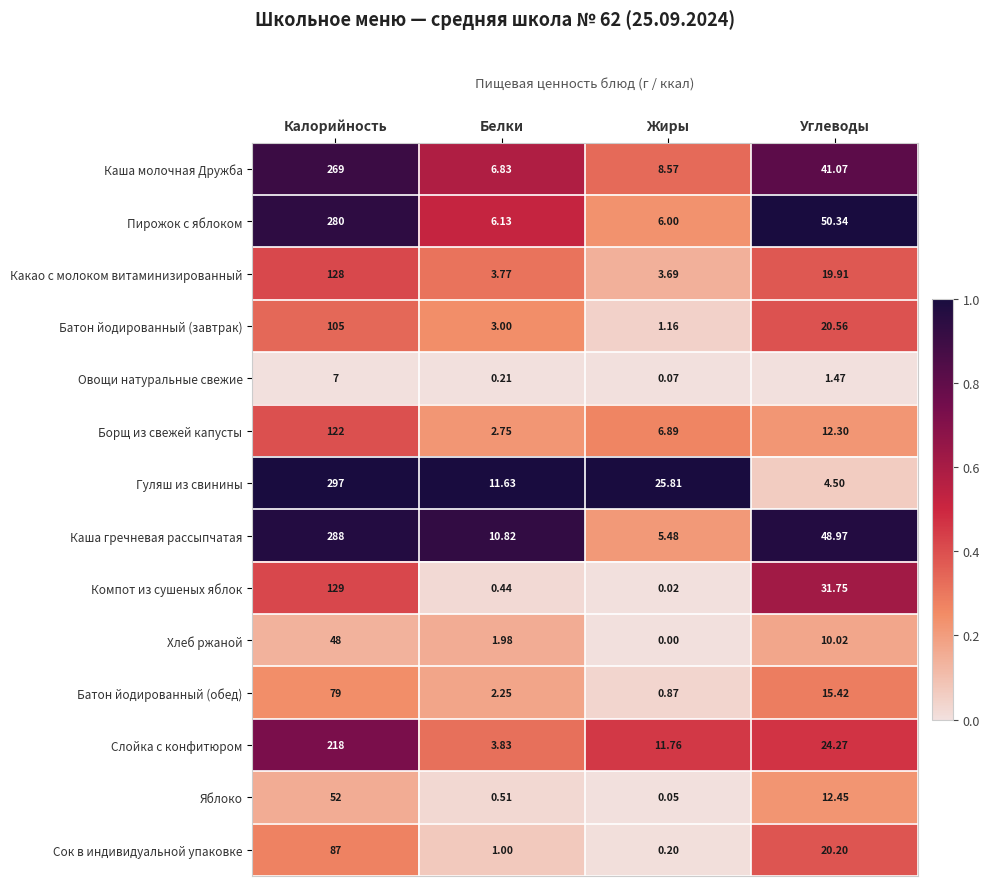

Which series changed the most between Белки and Жиры?

Гуляш из свинины